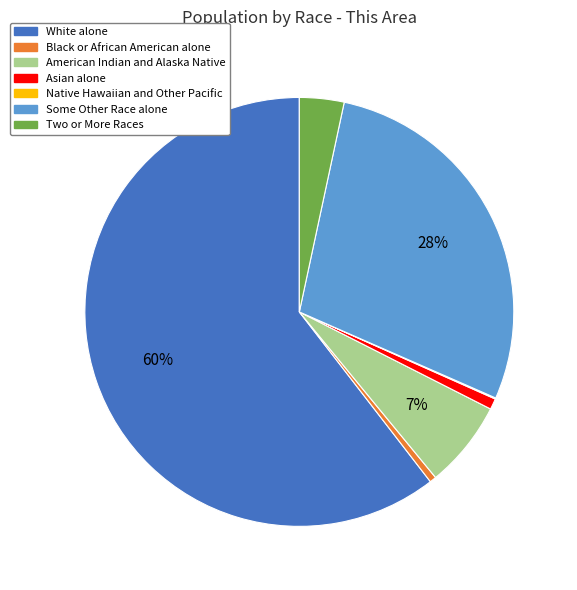

The American Indian and Alaska Native slice represents 7% of the pie. True or false?

True